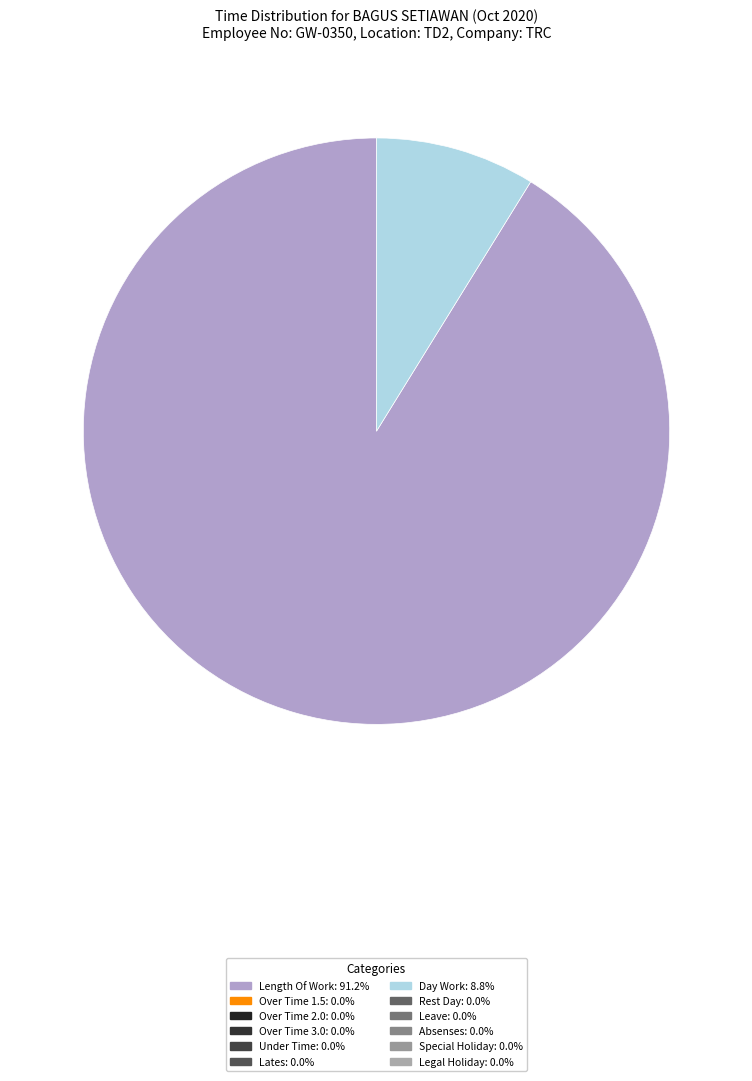

Is there a majority slice in this chart?

Yes